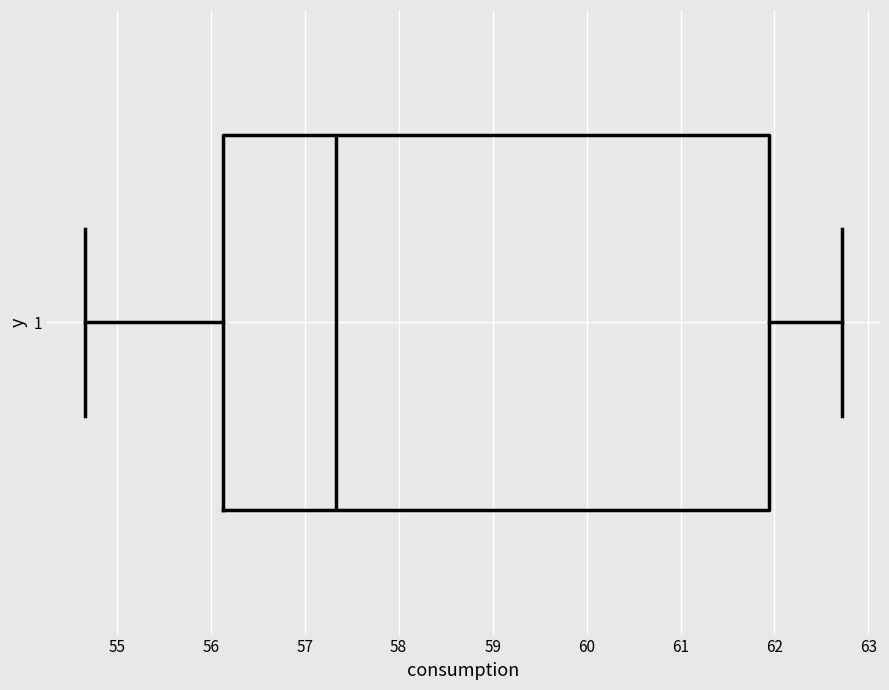

Transcribe this box plot: give where the median line is, the range the box spans, and where the two whiskers end, as read against the x-axis. The values are not printed on the chart, so give them approximately, as read against the axis.

median 57.3, box 56.1 to 61.9, whiskers 54.7 to 62.7